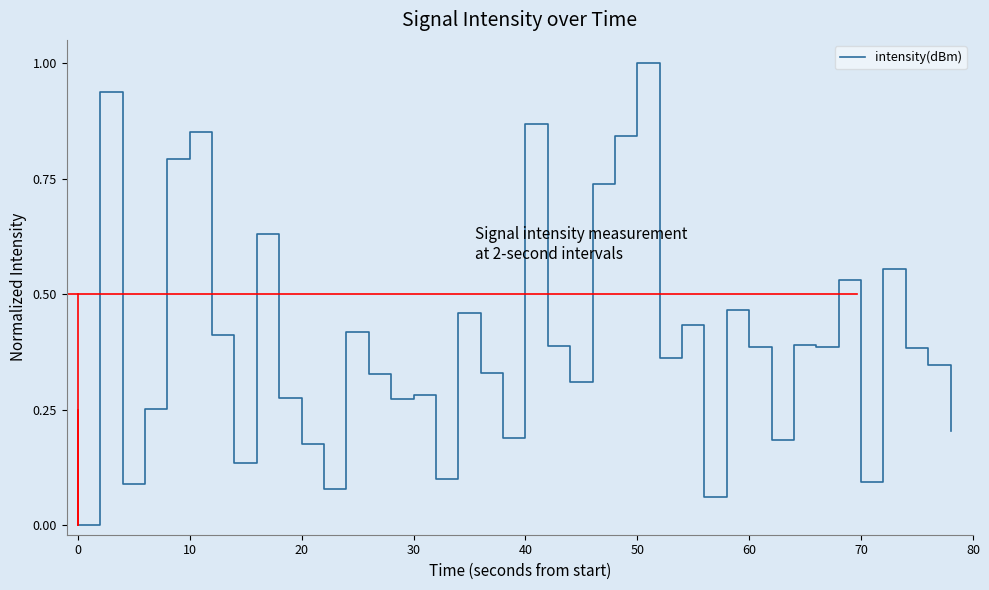

What is the maximum value shown in the chart?

1.0